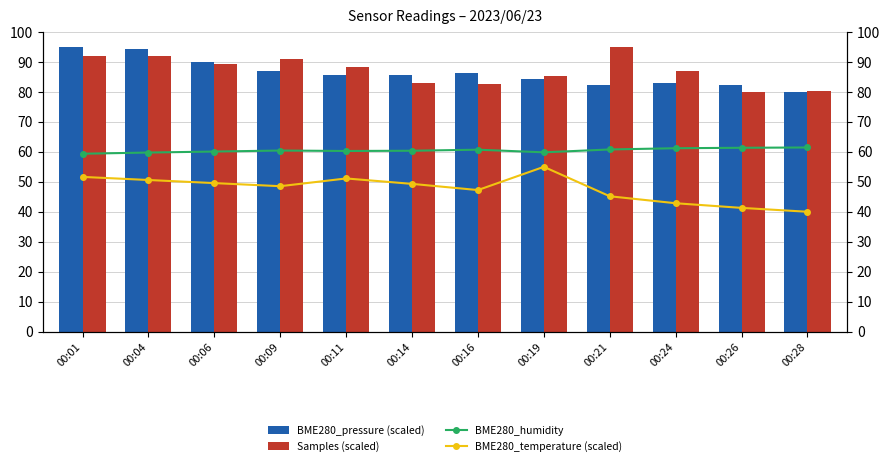

Rank the categories by Samples (scaled) value from highest to lowest.

00:21, 00:01, 00:04, 00:09, 00:06, 00:11, 00:24, 00:19, 00:14, 00:16, 00:28, 00:26